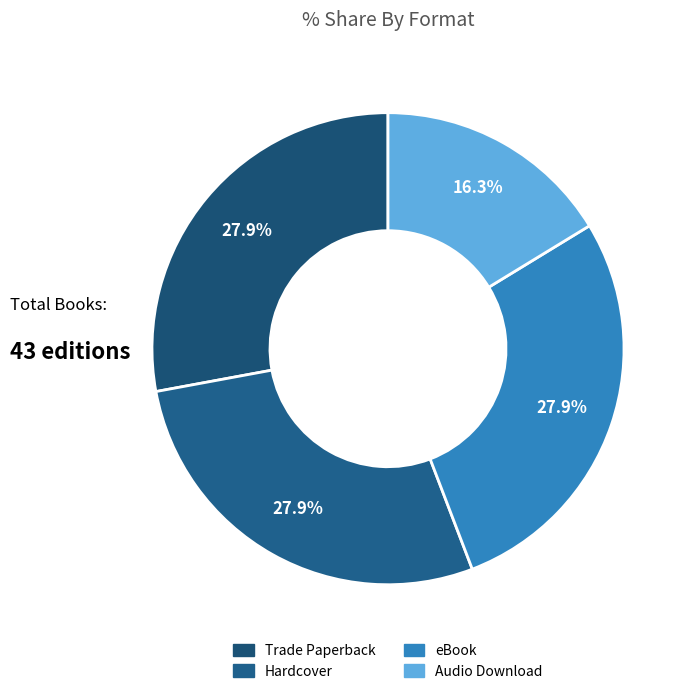

Do eBook and Audio Download together represent more than half of the pie?

No